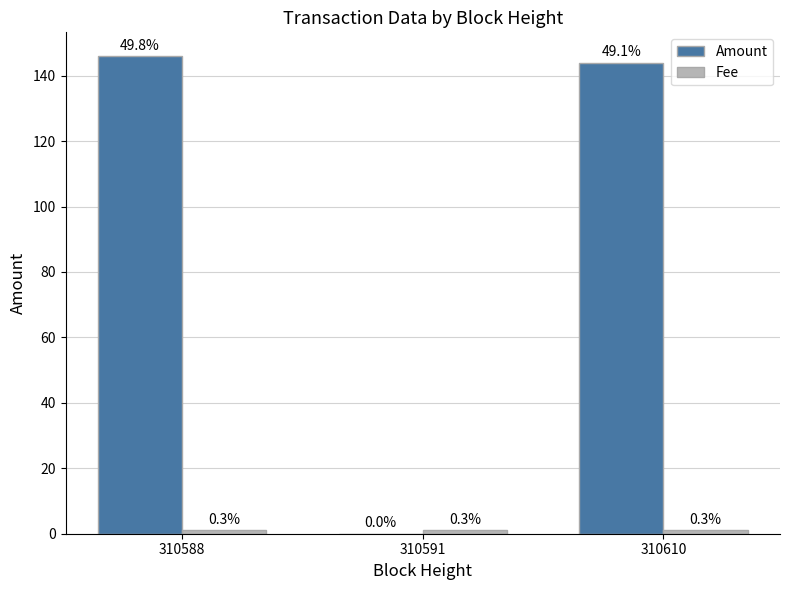

Is the value of Amount at 310588 greater than the value of Fee at 310610?

Yes